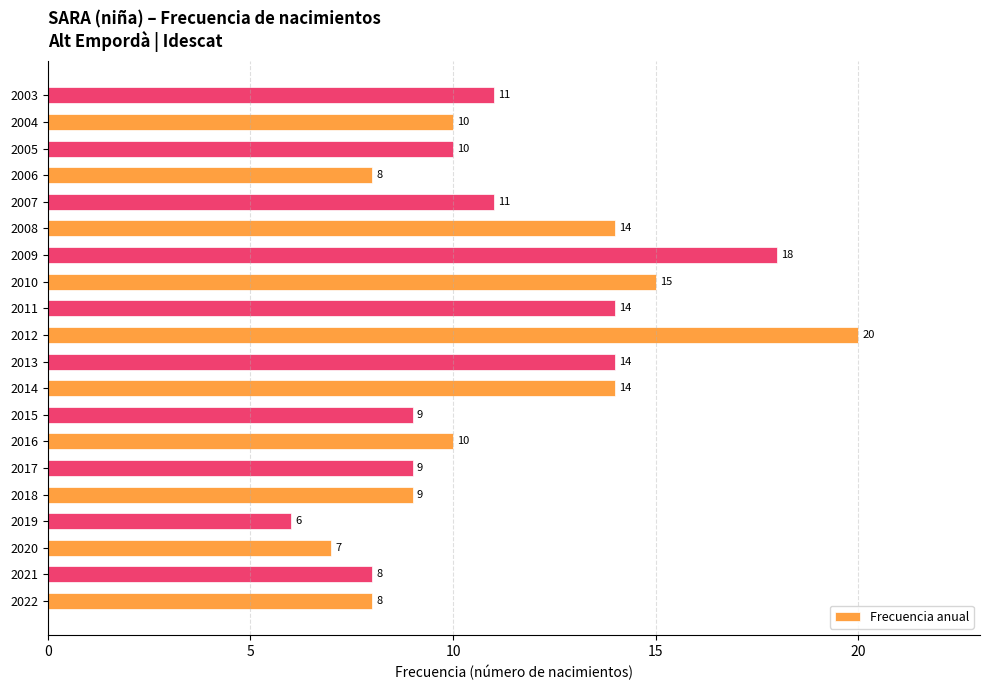

Reading bottom to top, list all the values displayed in this chart.

2022=8	2021=8	2020=7	2019=6	2018=9	2017=9	2016=10	2015=9	2014=14	2013=14	2012=20	2011=14	2010=15	2009=18	2008=14	2007=11	2006=8	2005=10	2004=10	2003=11